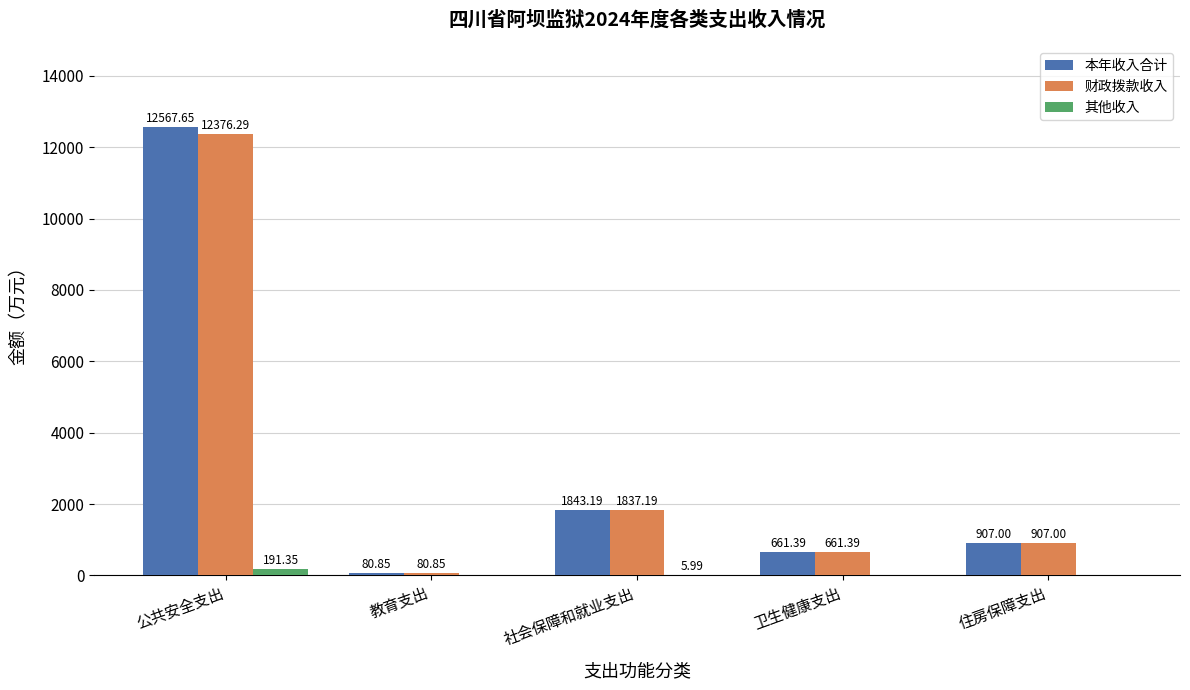

The value of 本年收入合计 at 卫生健康支出 is 661.4. True or false?

True